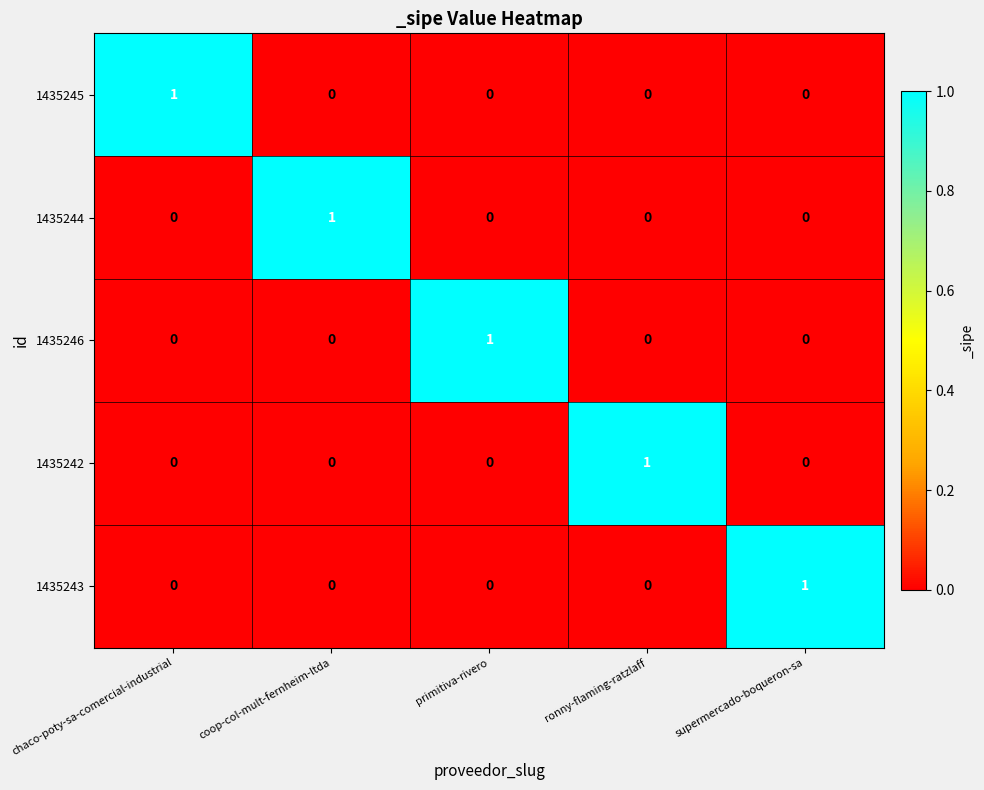

Reading left to right, extract all data points from this chart.

1435245: chaco-poty-sa-comercial-industrial=1	coop-col-mult-fernheim-ltda=0	primitiva-rivero=0	ronny-flaming-ratzlaff=0	supermercado-boqueron-sa=0
1435244: chaco-poty-sa-comercial-industrial=0	coop-col-mult-fernheim-ltda=1	primitiva-rivero=0	ronny-flaming-ratzlaff=0	supermercado-boqueron-sa=0
1435246: chaco-poty-sa-comercial-industrial=0	coop-col-mult-fernheim-ltda=0	primitiva-rivero=1	ronny-flaming-ratzlaff=0	supermercado-boqueron-sa=0
1435242: chaco-poty-sa-comercial-industrial=0	coop-col-mult-fernheim-ltda=0	primitiva-rivero=0	ronny-flaming-ratzlaff=1	supermercado-boqueron-sa=0
1435243: chaco-poty-sa-comercial-industrial=0	coop-col-mult-fernheim-ltda=0	primitiva-rivero=0	ronny-flaming-ratzlaff=0	supermercado-boqueron-sa=1